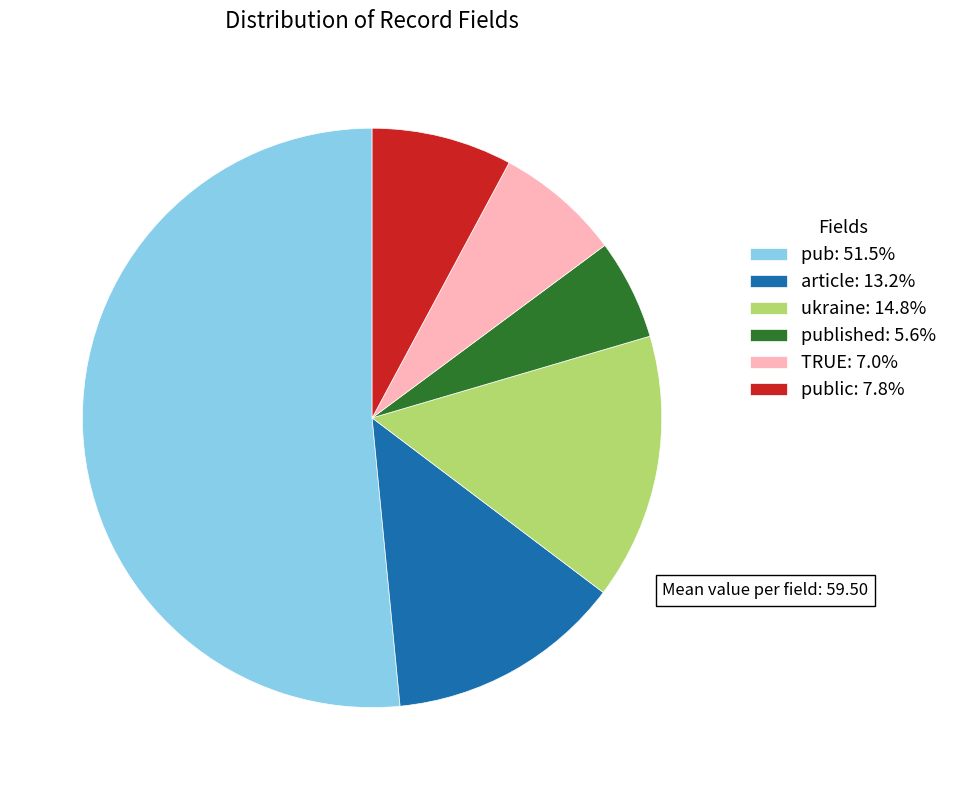

How many slices are in this pie chart?

6